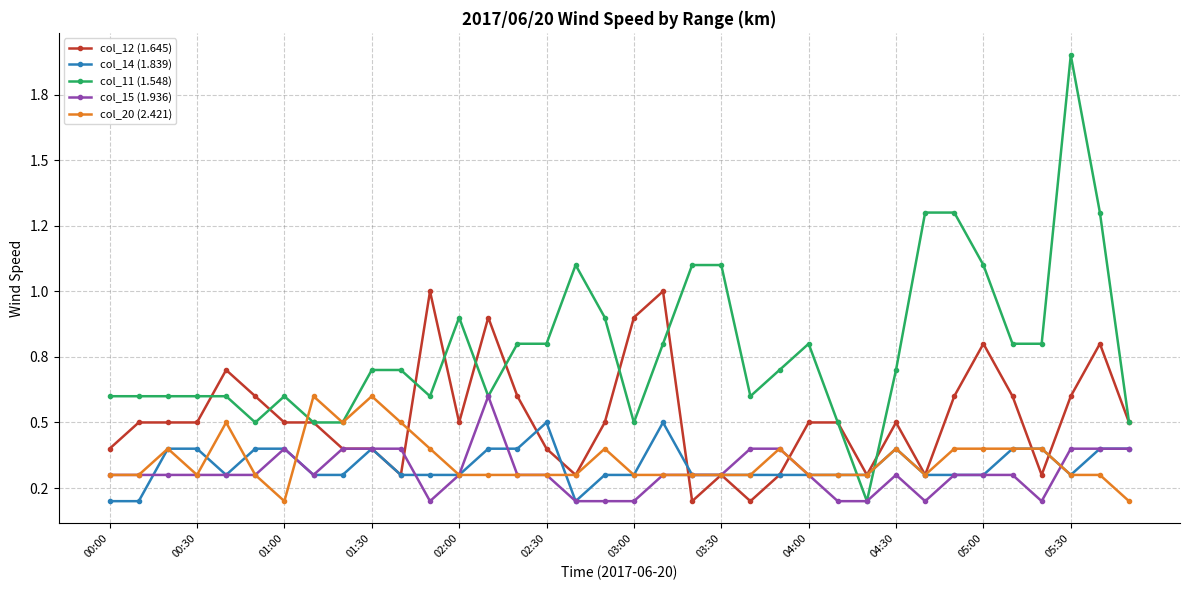

What are all the series names shown in the legend?

col_12 (1.645), col_14 (1.839), col_11 (1.548), col_15 (1.936), col_20 (2.421)